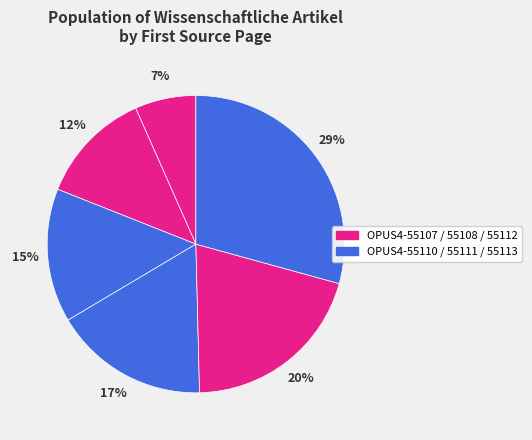

How many slices are in this pie chart?

6